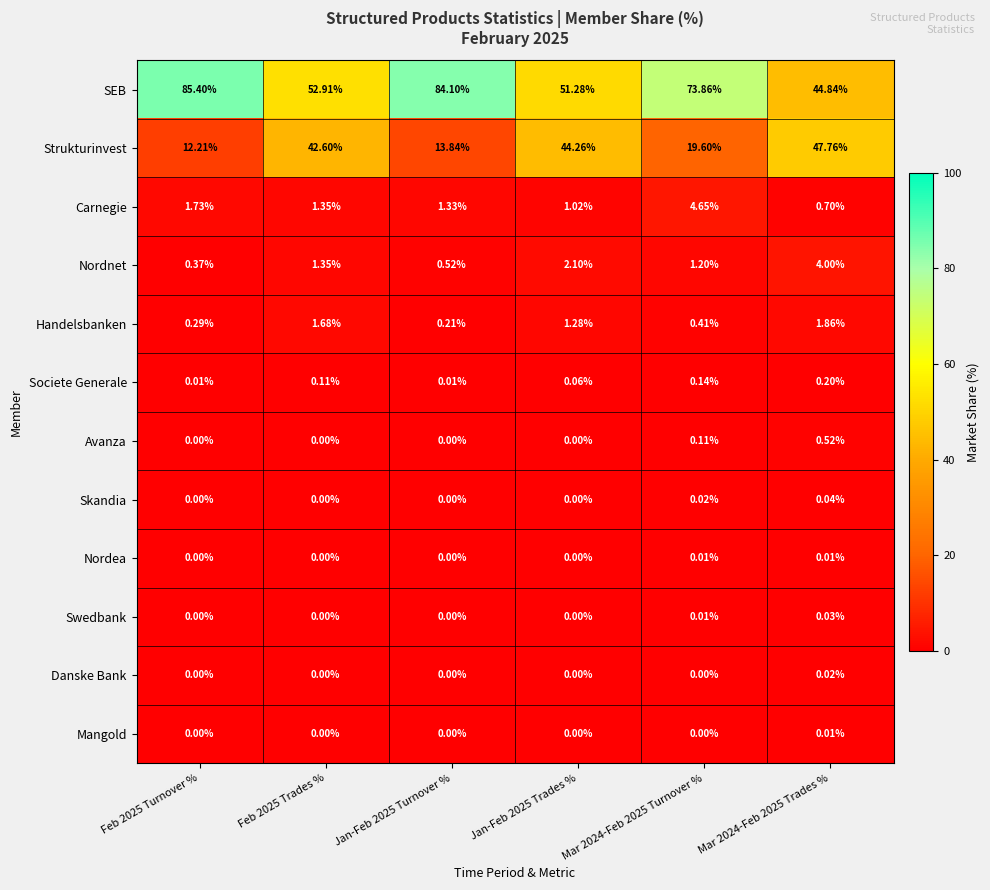

Between Feb 2025 Turnover % and Jan-Feb 2025 Trades %, which series saw the biggest shift?

SEB